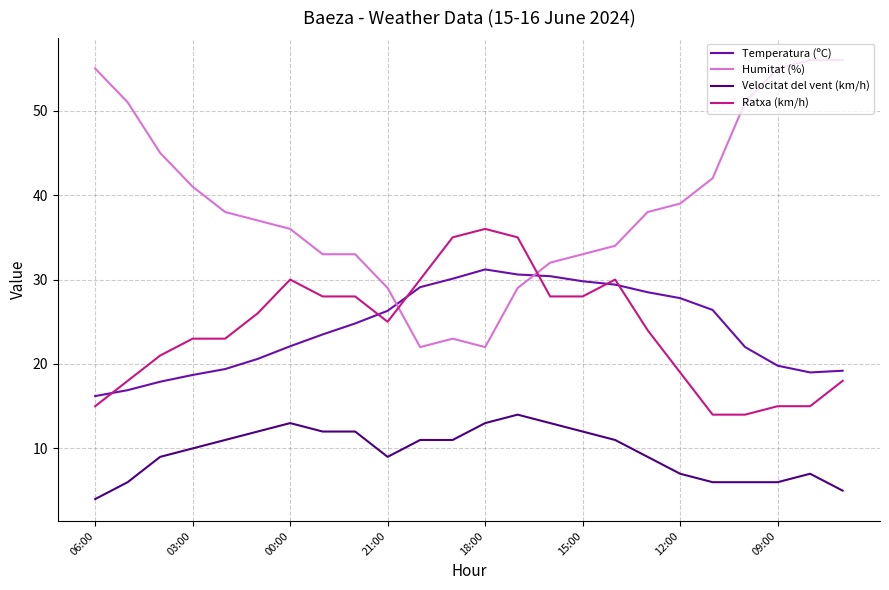

Which series has the largest range (max minus min)?

Humitat (%)